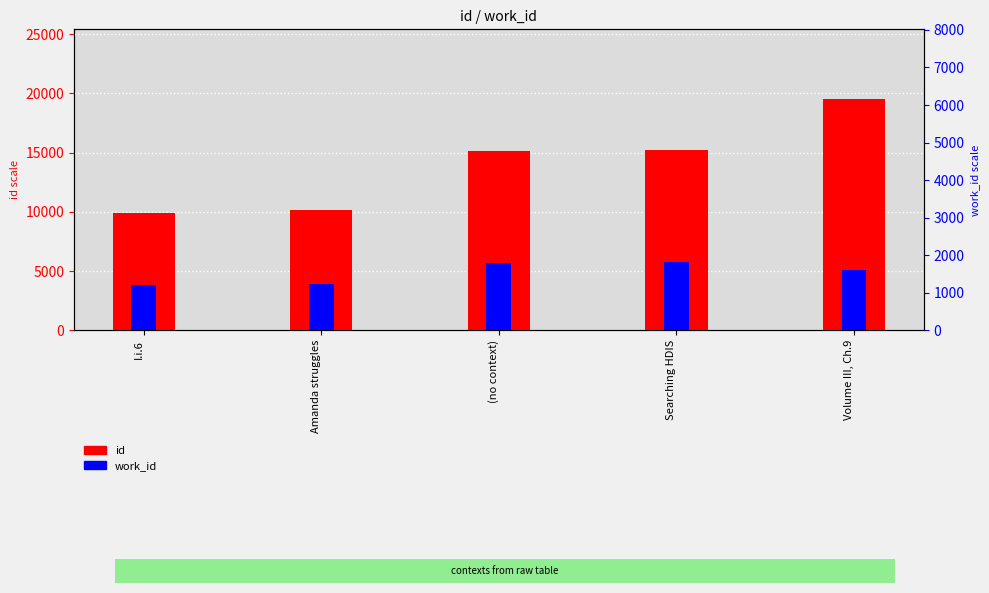

What is the label of the 2nd bar from the right?

Searching HDIS